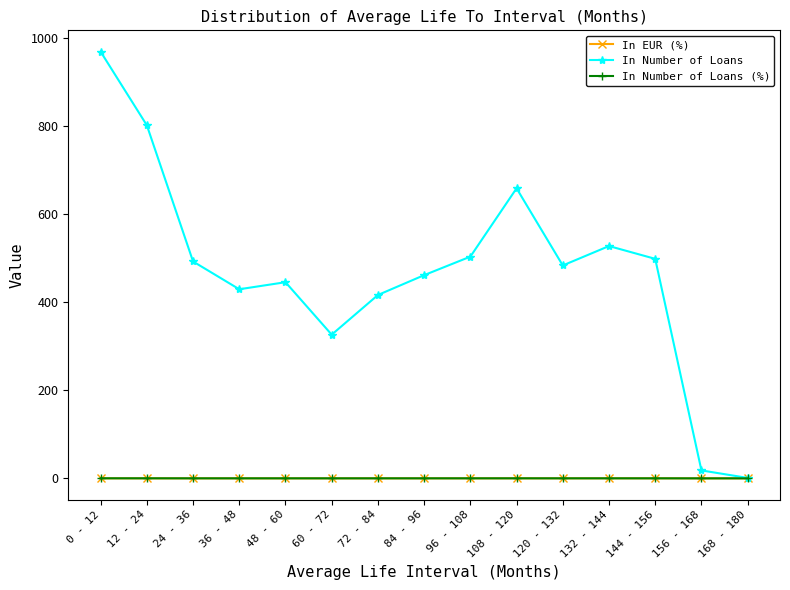

Which series has the largest range (max minus min)?

In Number of Loans